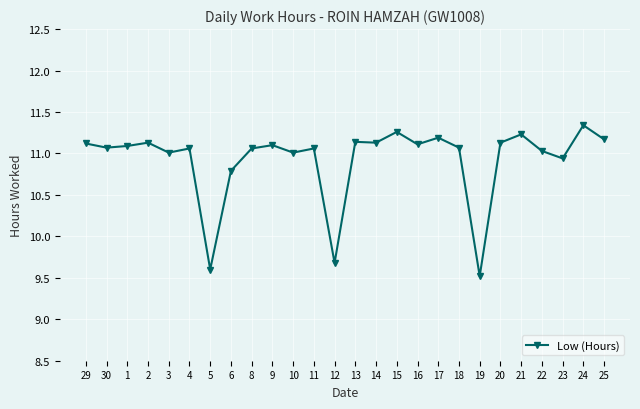

What is the ratio of the value at 6 to the value at 8?

1.0